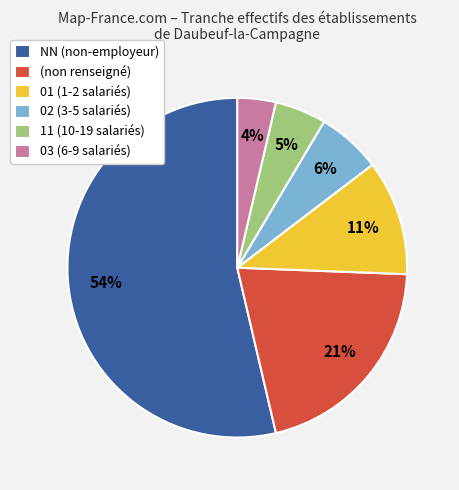

To the nearest percent, what percentage of the pie is (non renseigné)?

21%